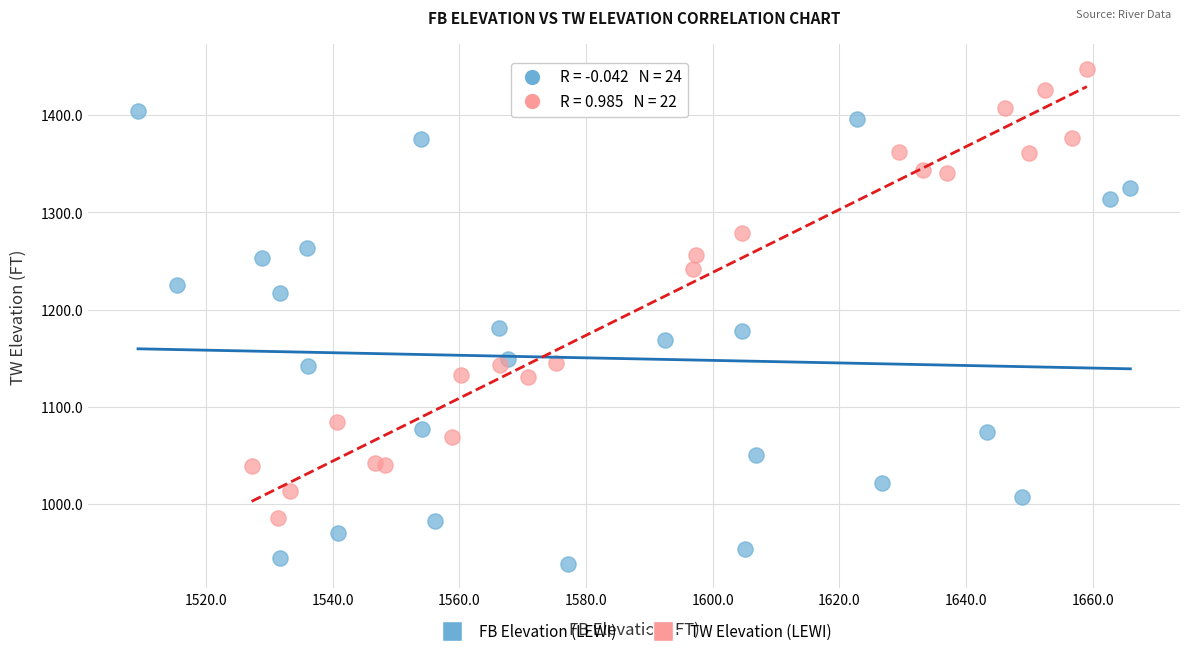

Which series contains the lowest Y value?

FB Elevation (LEWI)